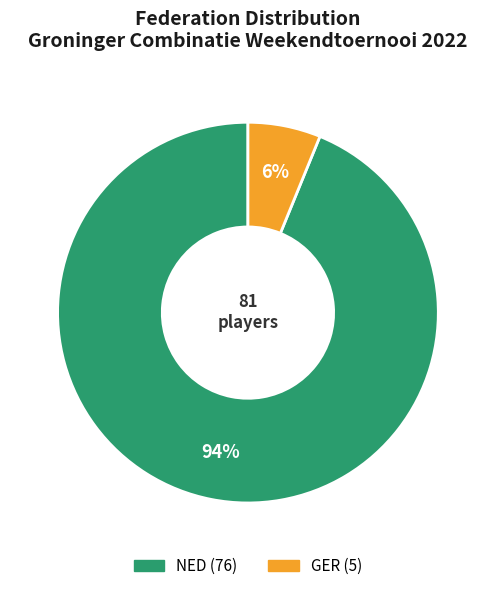

To the nearest percent, what is the difference between the largest and smallest slice percentages?

88%